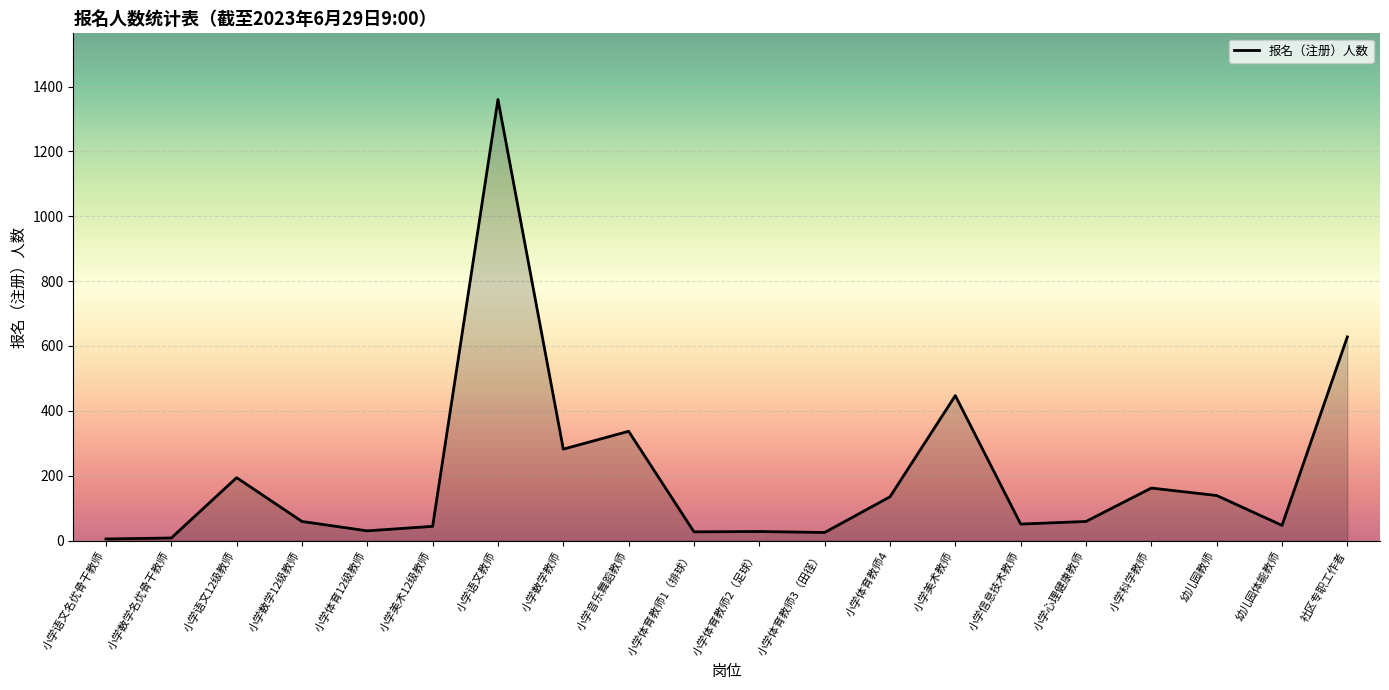

Which label corresponds to the largest value in the chart?

小学语文教师